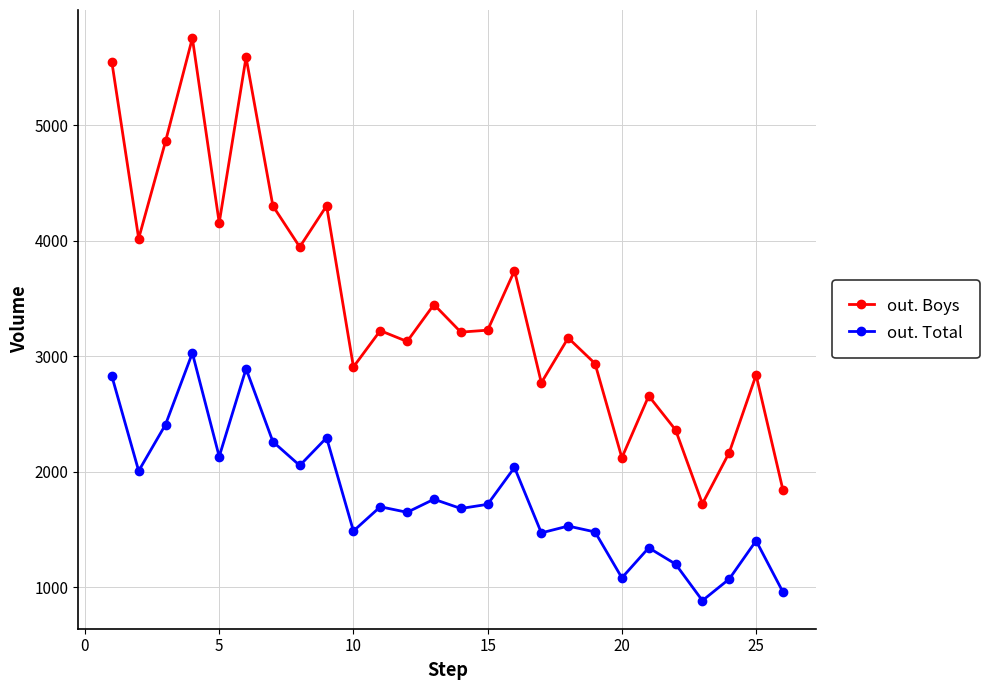

At how many categories does at least one series exceed 3074?

16